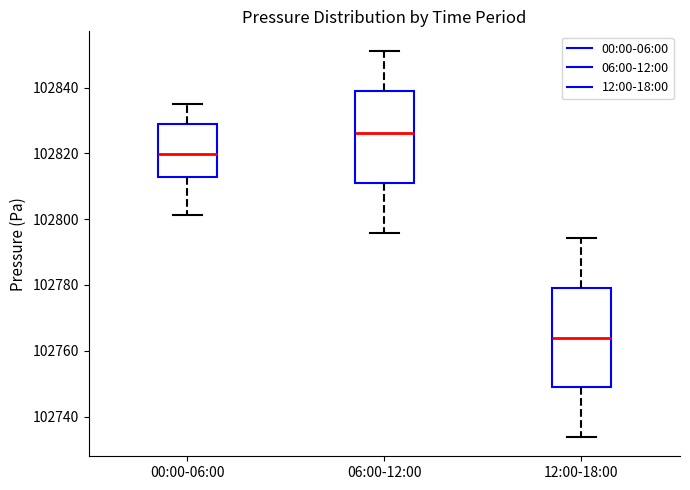

Reading left to right, read every box against the y-axis: the position of its median line, the range the box covers, and the ends of its whiskers. The values are not printed on the chart, so give them approximately, as read against the axis.

00:00-06:00: median 102820, box 102812 to 102830, whiskers 102802 to 102836
06:00-12:00: median 102826, box 102810 to 102838, whiskers 102796 to 102852
12:00-18:00: median 102764, box 102748 to 102780, whiskers 102734 to 102794